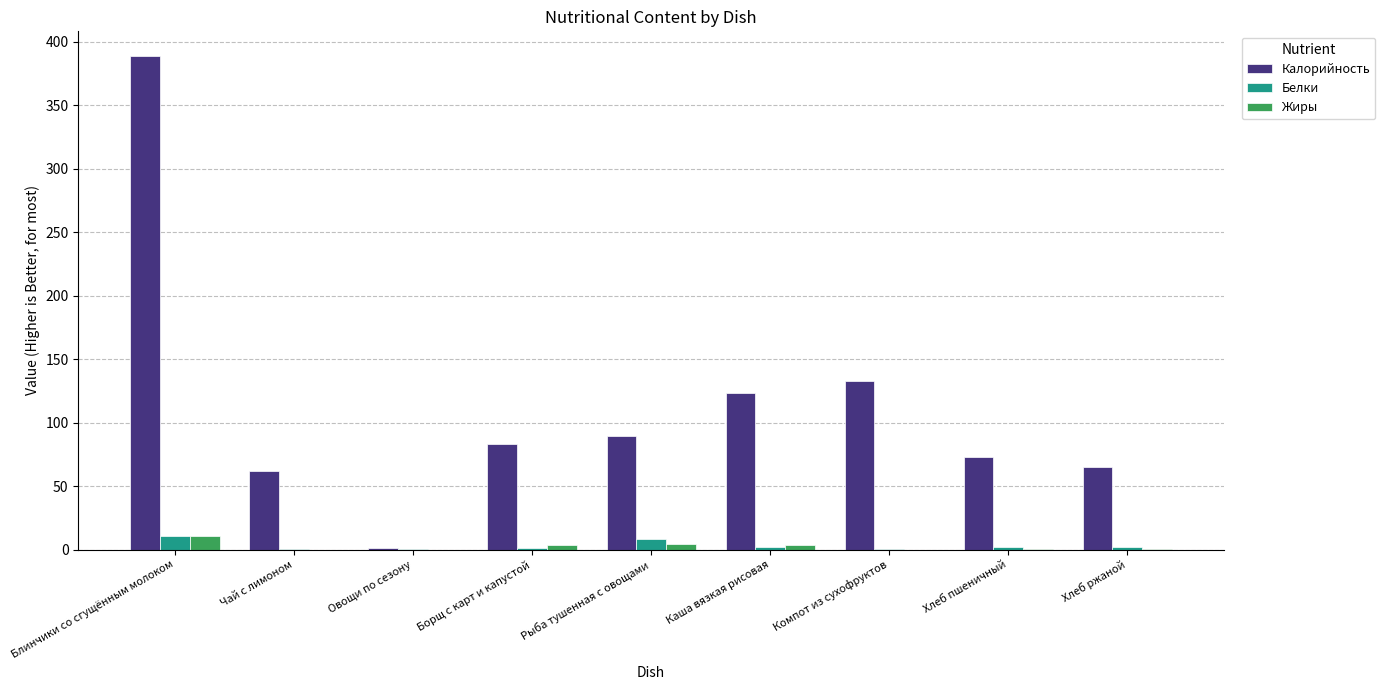

At which label does Калорийность reach its peak?

Блинчики со сгущённым молоком